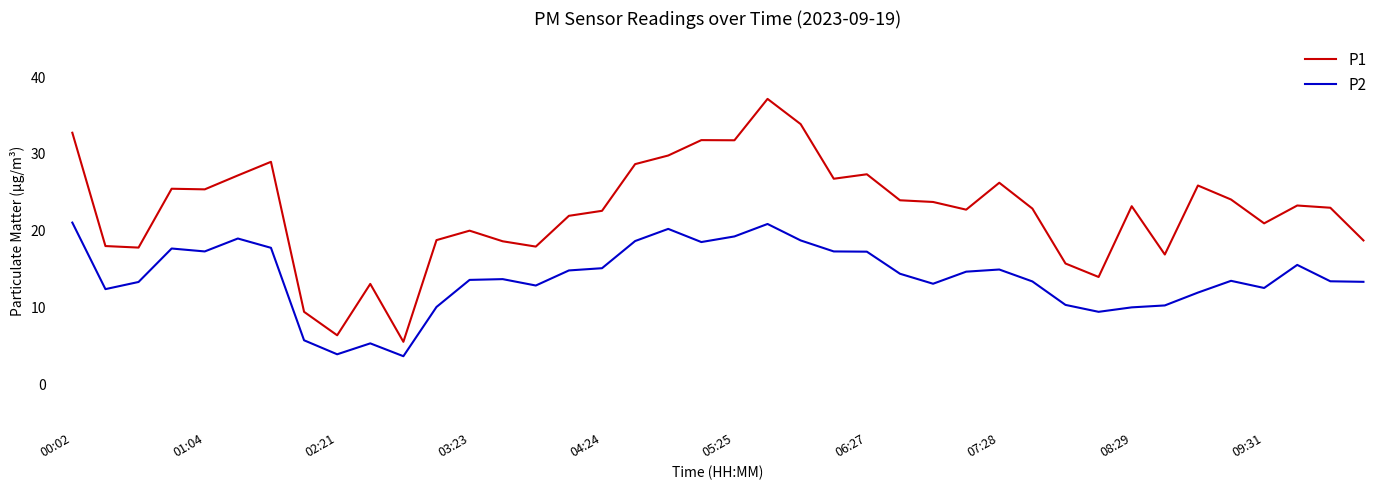

Which series has the widest spread of values?

P1